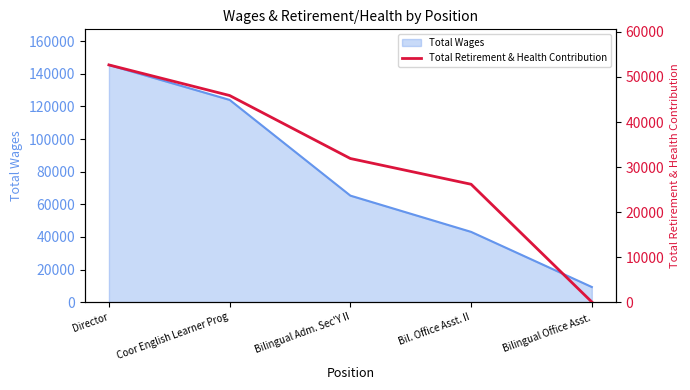

How many values are between 26178 and 45885?

3